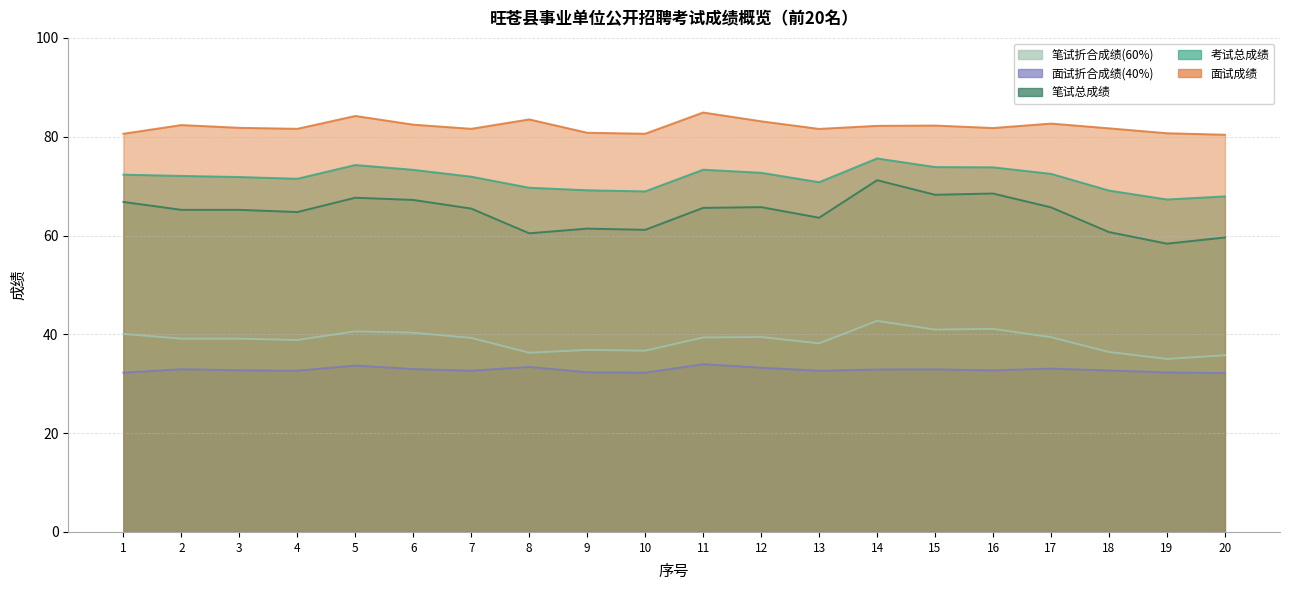

Which category has the highest value across all series?

11